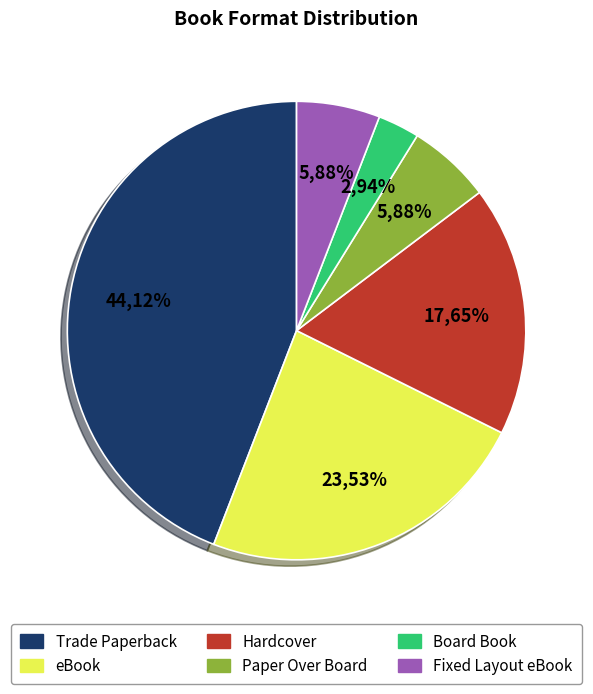

The Board Book slice represents 3% of the pie. True or false?

True